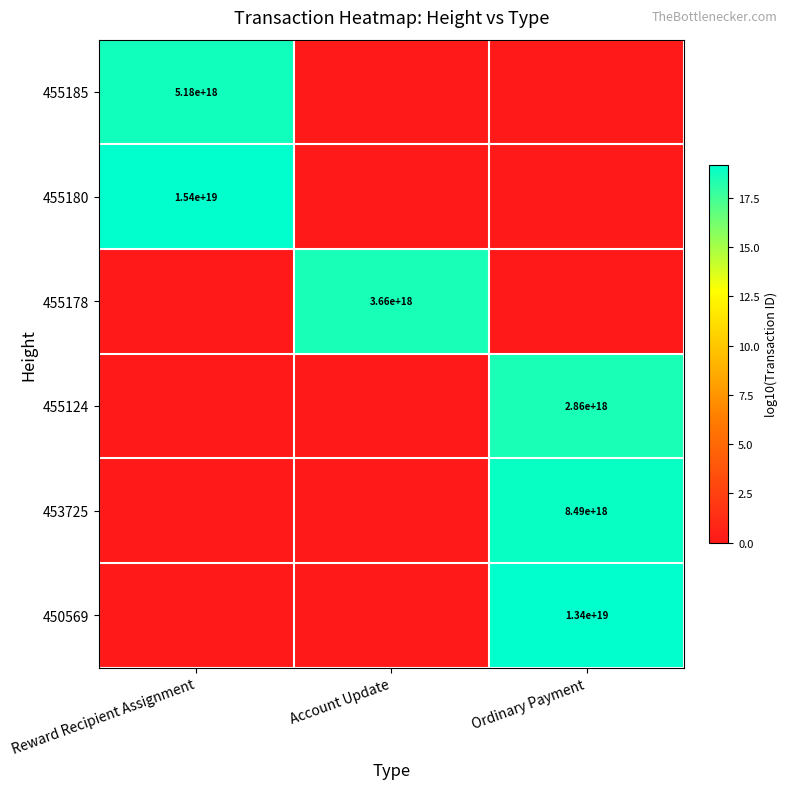

What is the maximum value shown in the chart?

19.2